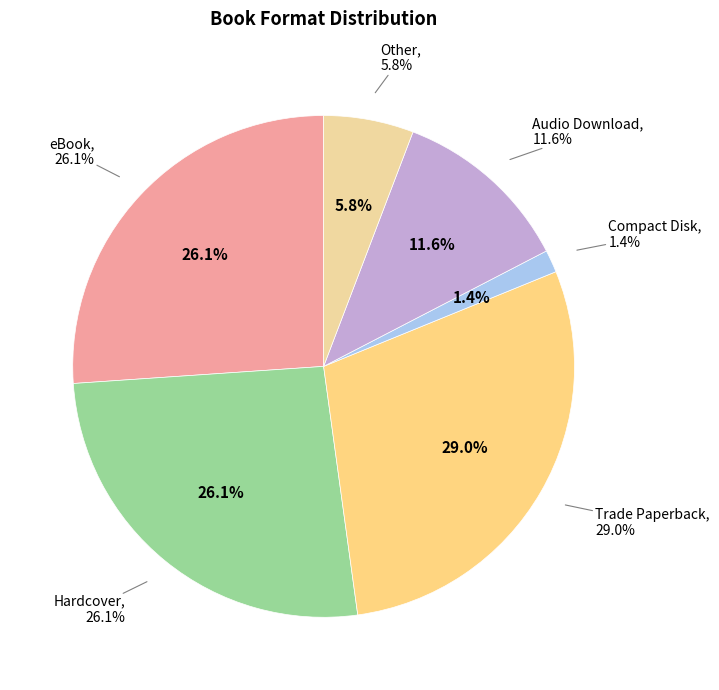

How many segments does this pie chart have?

6